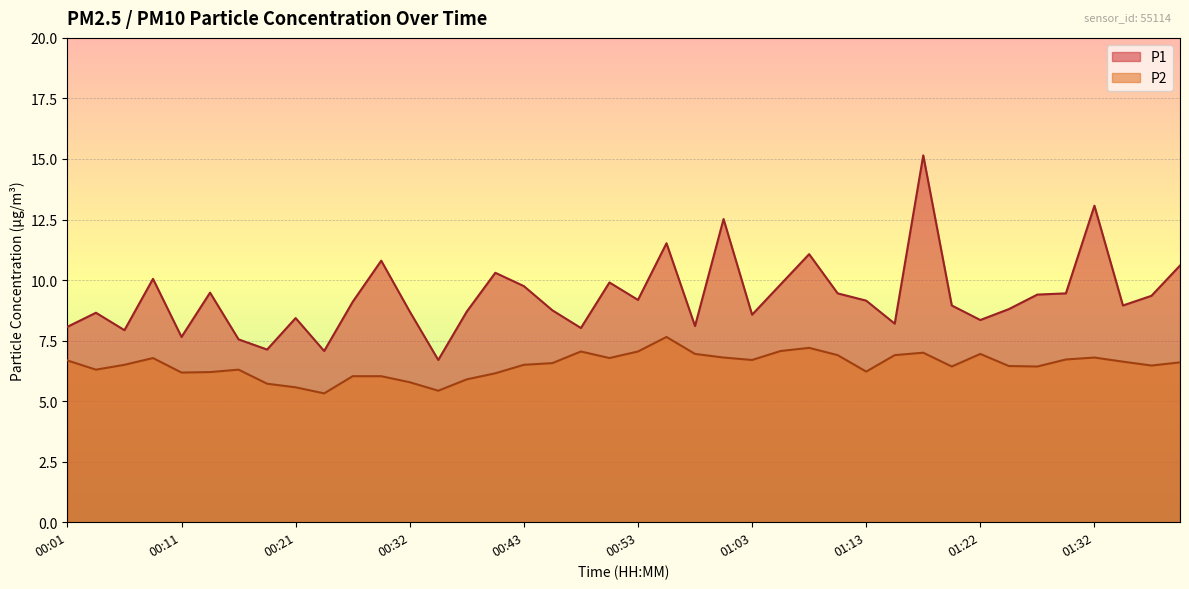

At 00:29, list the series in order from smallest to largest.

P2, P1